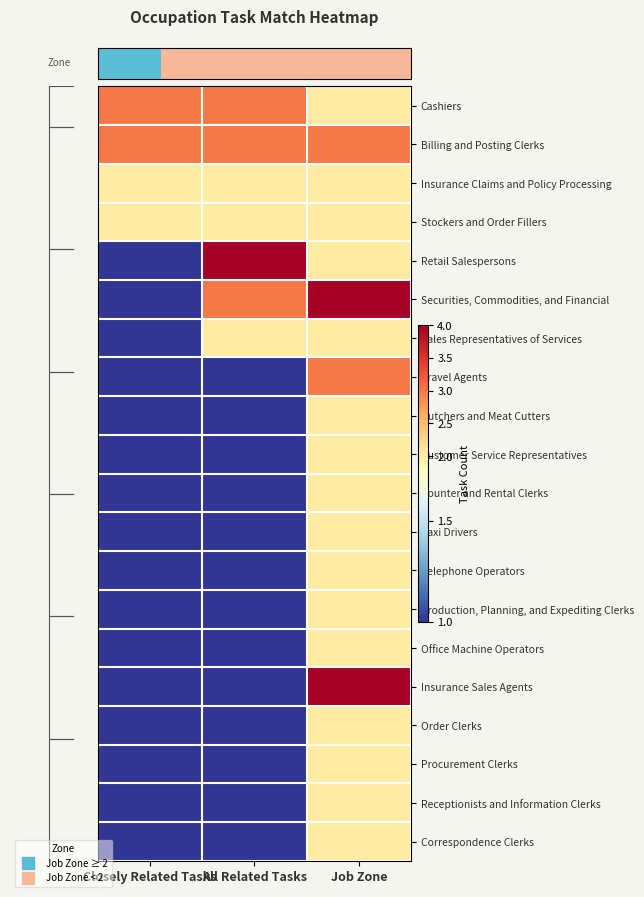

Which label corresponds to the smallest value in the chart?

Closely Related Tasks